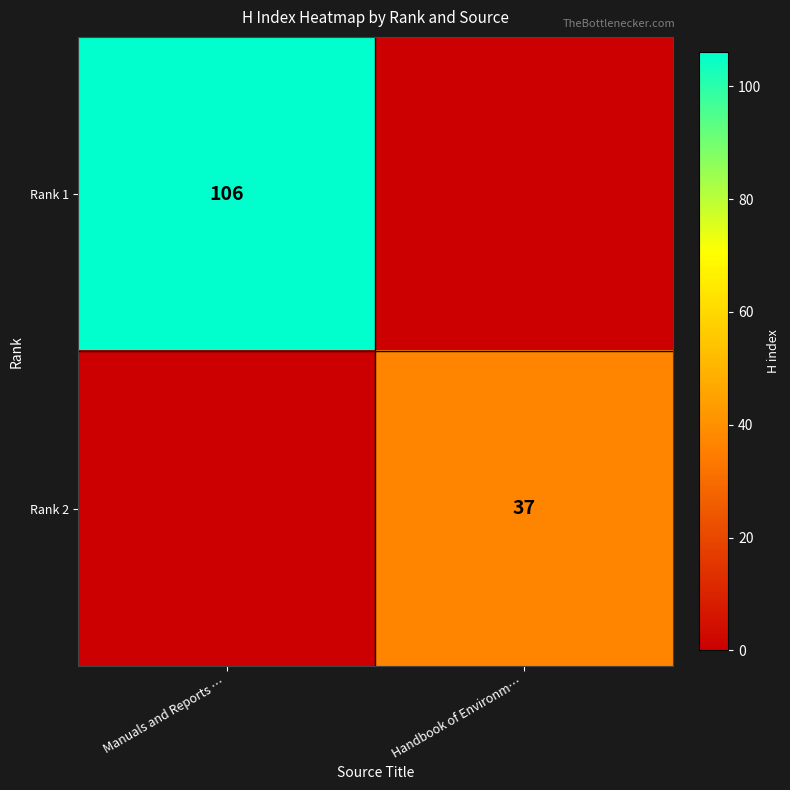

The value of Rank 1 at Manuals and Reports … is 106. True or false?

True